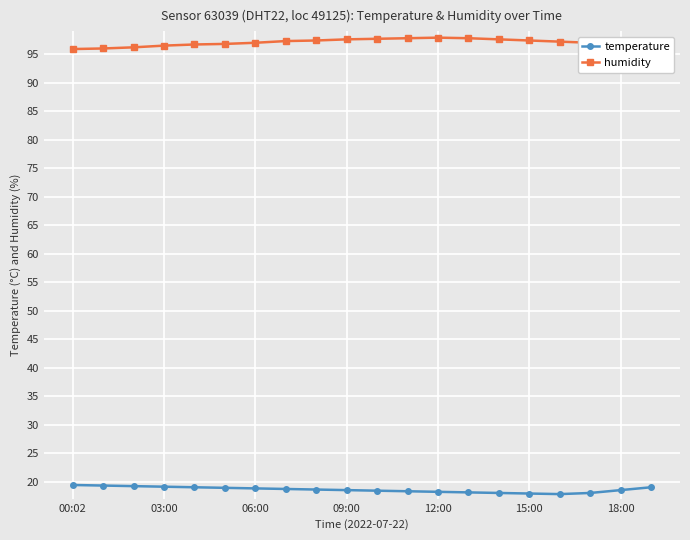

What is the value of the temperature point at the 6th from the left?

18.9